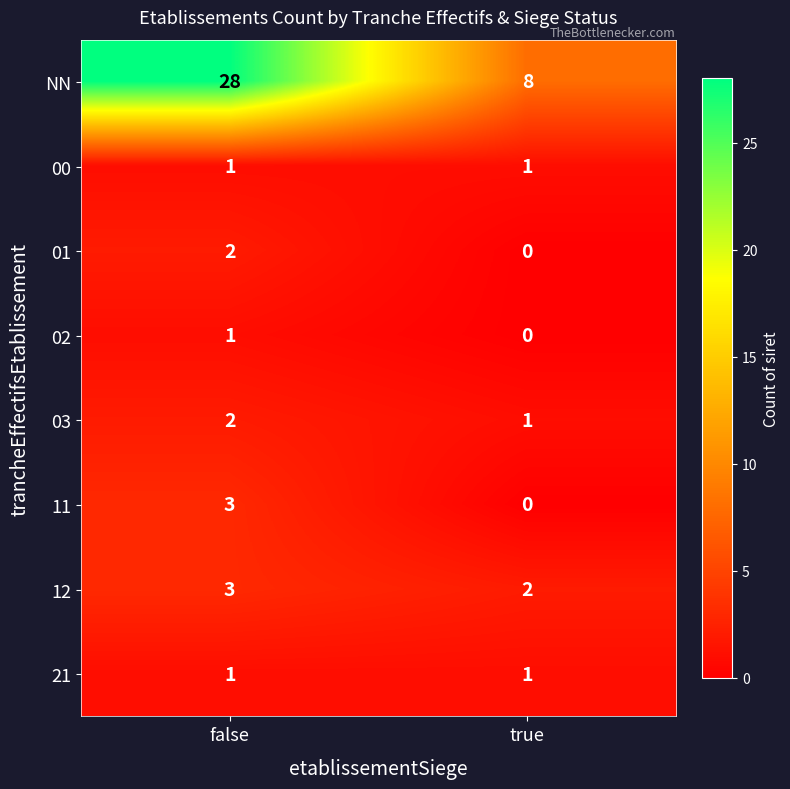

Reading right to left, transcribe all the data shown in this chart.

NN: 8	28
00: 1	1
01: 0	2
02: 0	1
03: 1	2
11: 0	3
12: 2	3
21: 1	1